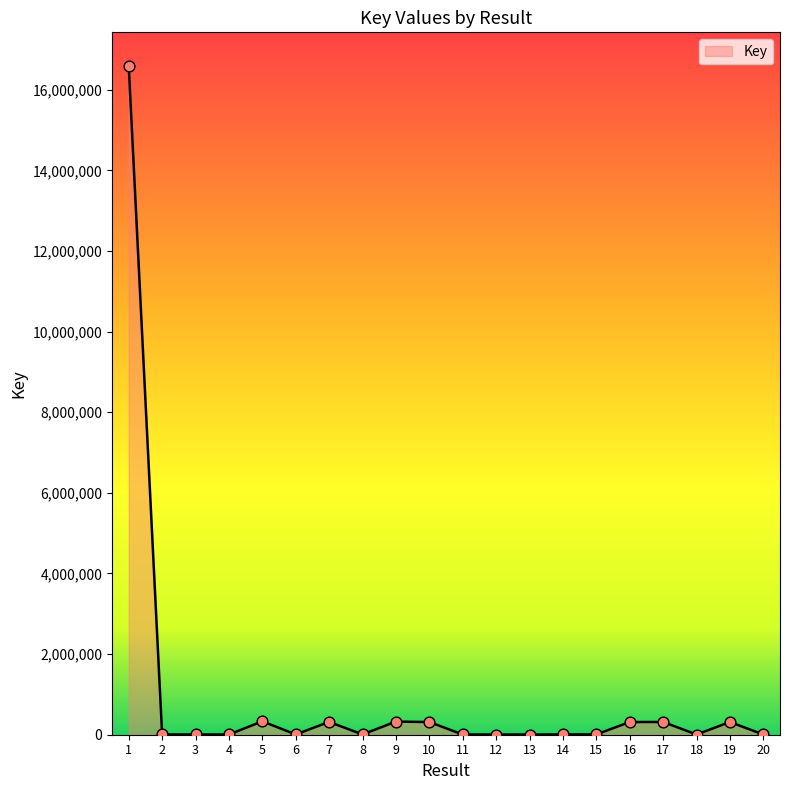

What is the ratio of the value at 7 to the value at 17?

1.0